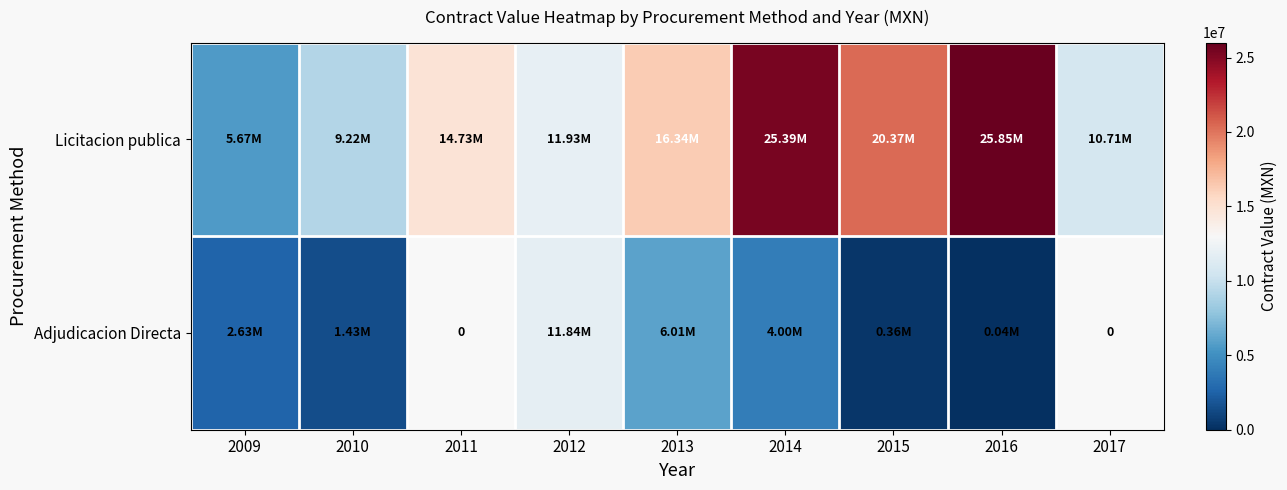

At which label is Adjudicacion Directa closest to 5941360?

2013